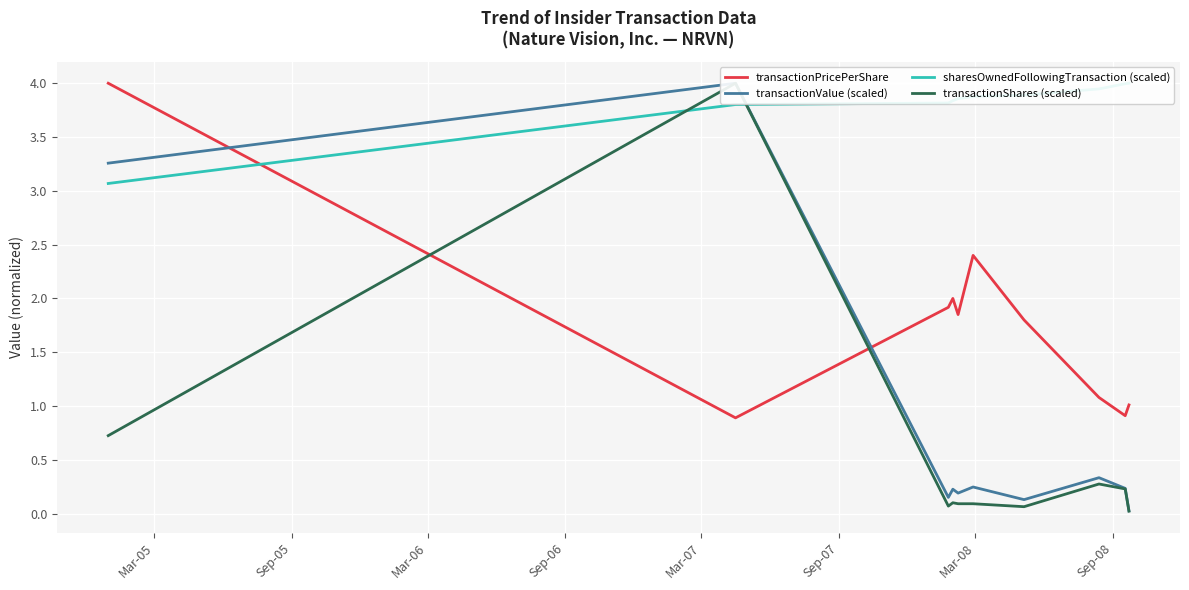

Count the number of data series in this chart.

4